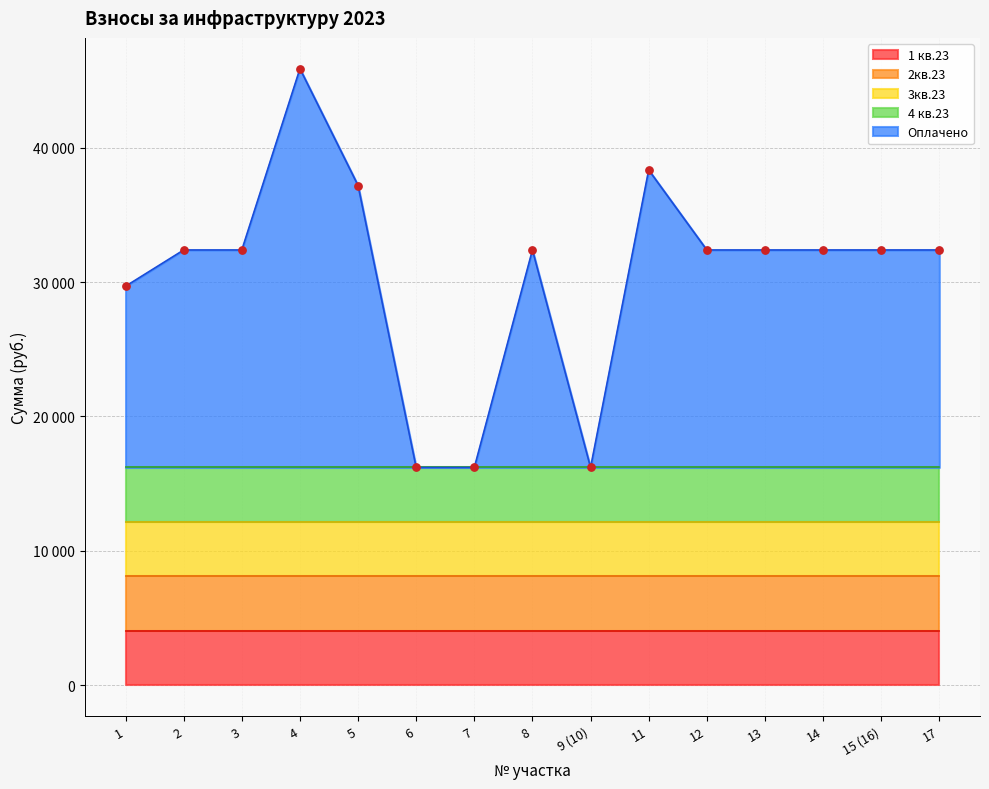

At which category is the sum across all series the highest?

4